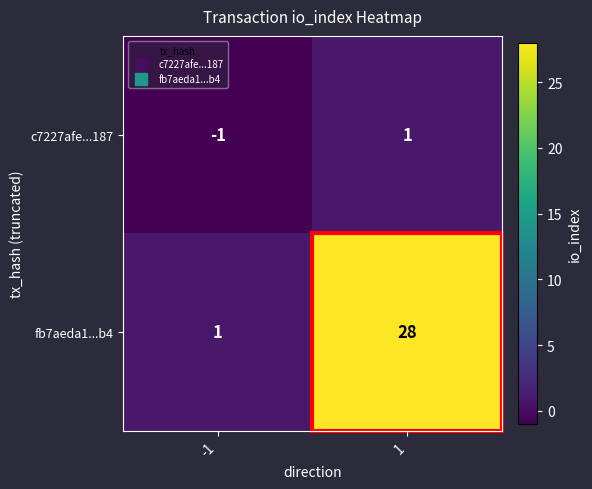

The fb7aeda1...b4 series shows 28 at 1. True or false?

True